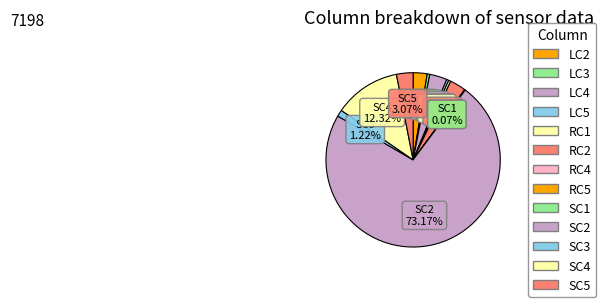

To the nearest percent, what is the difference between the largest and smallest slice percentages?

73%